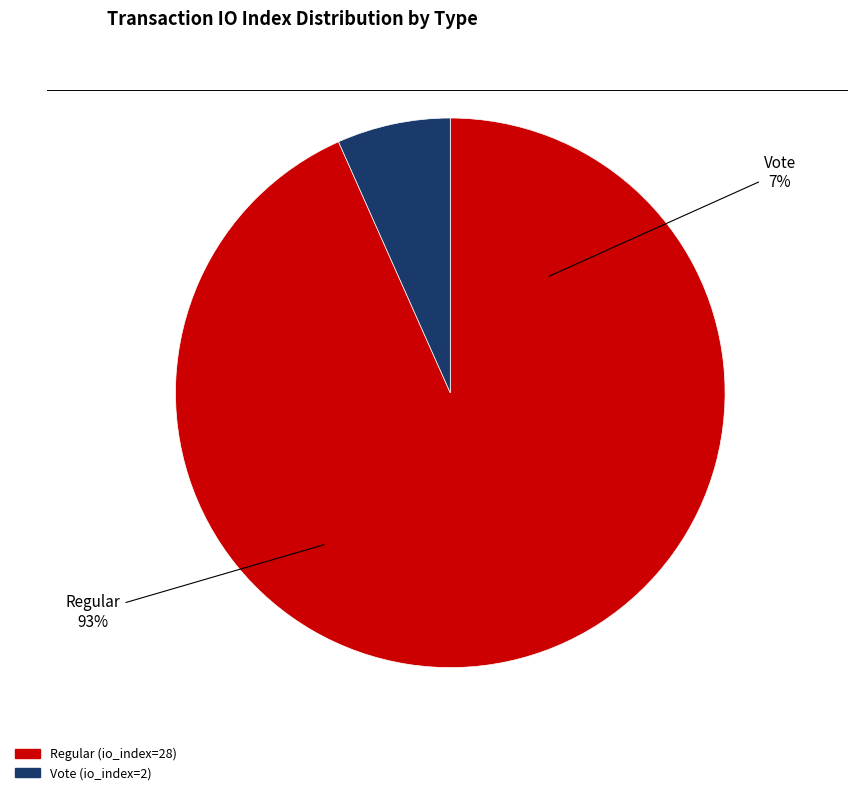

What is the largest slice in the pie chart?

Regular (io_index=28)